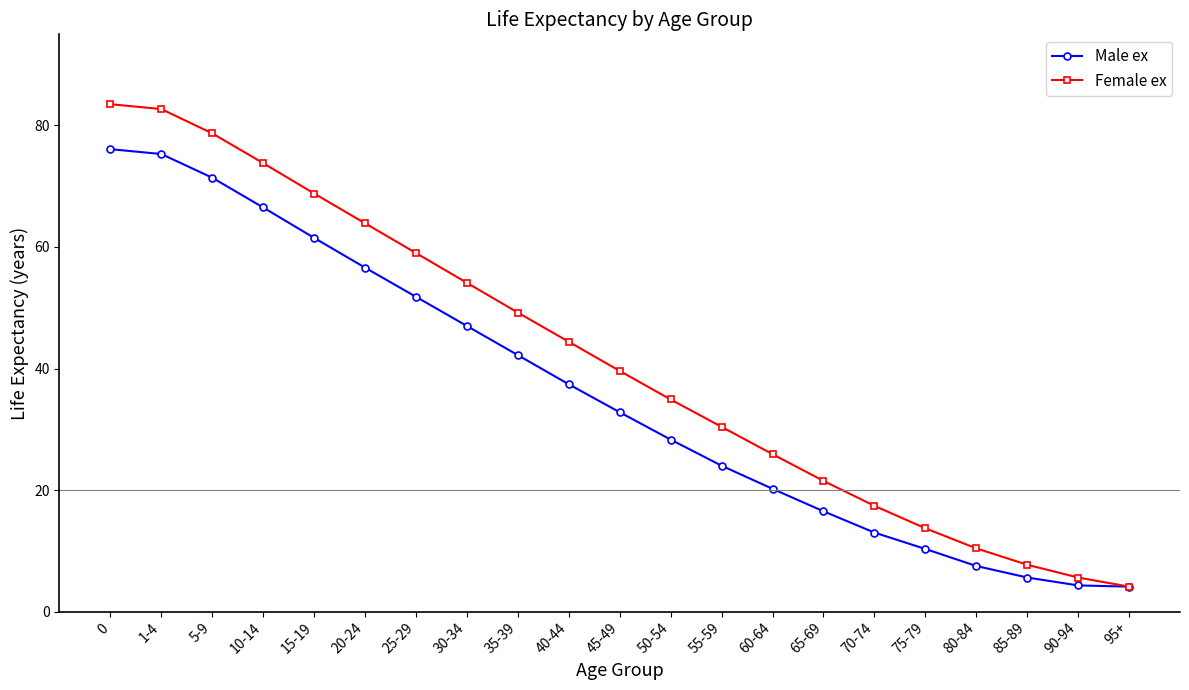

At how many categories does at least one series exceed 27?

13